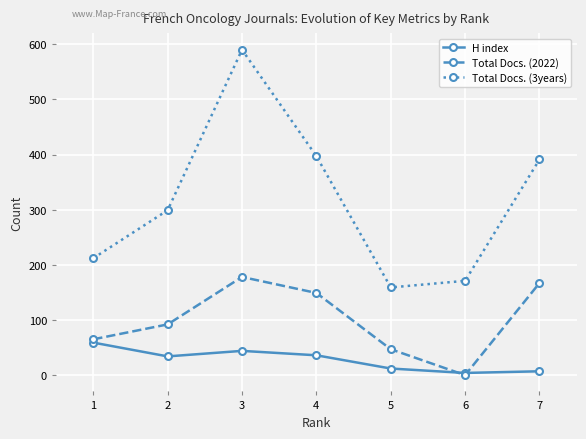

At how many categories does at least one series exceed 430?

1